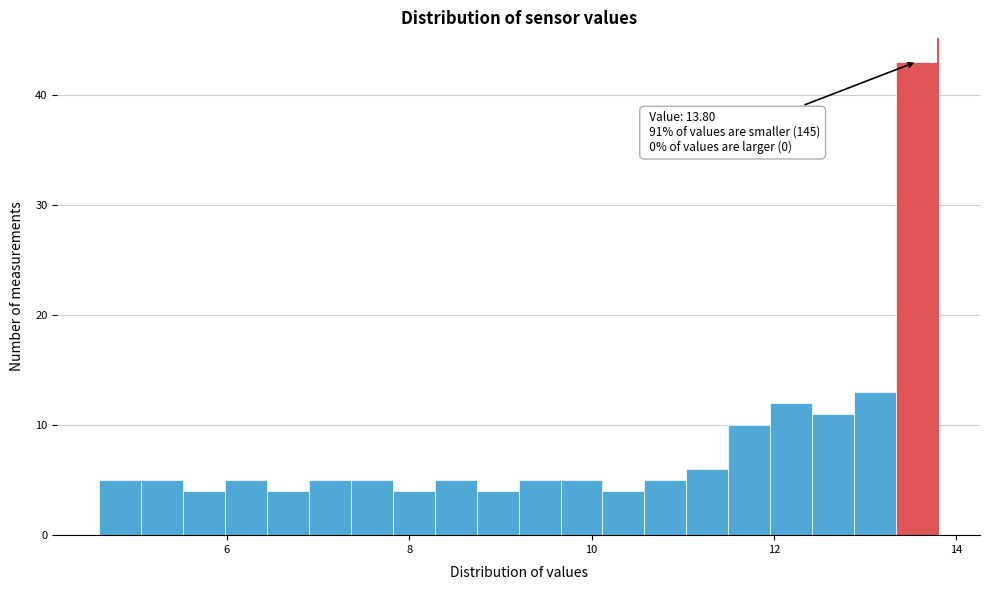

Read against the x-axis, roughly where is the centre of the tallest bar?

13.6